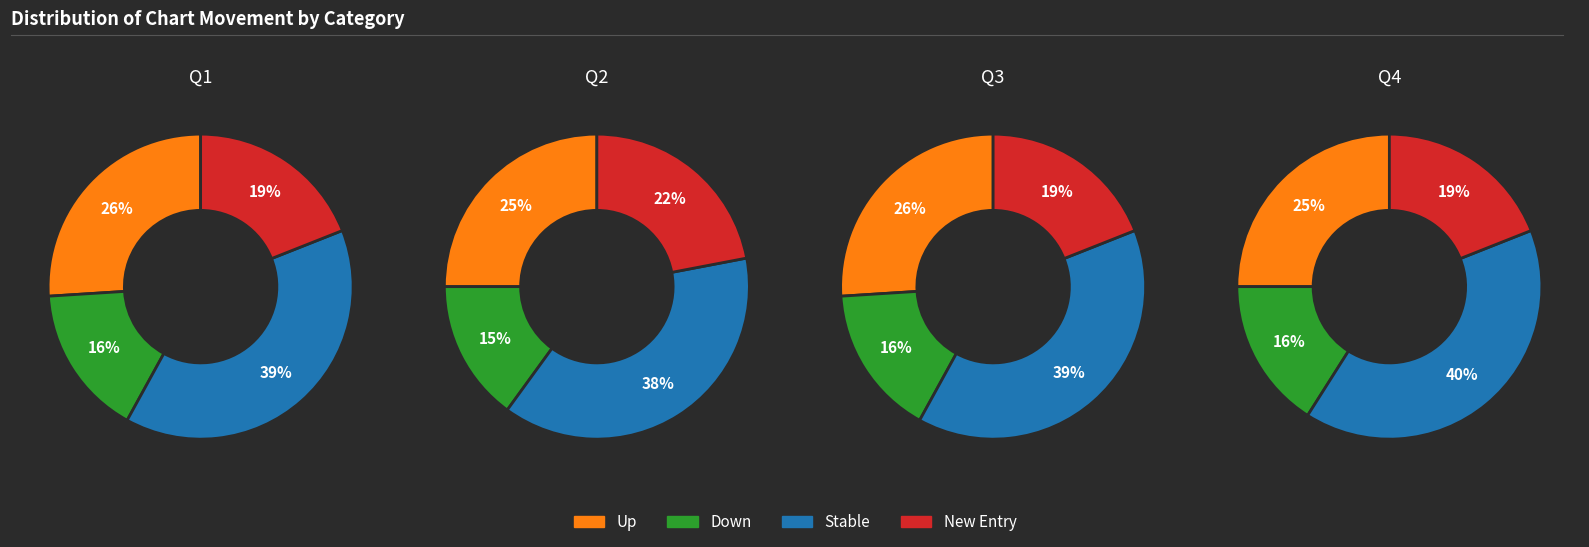

Which has a higher value, down or up?

up